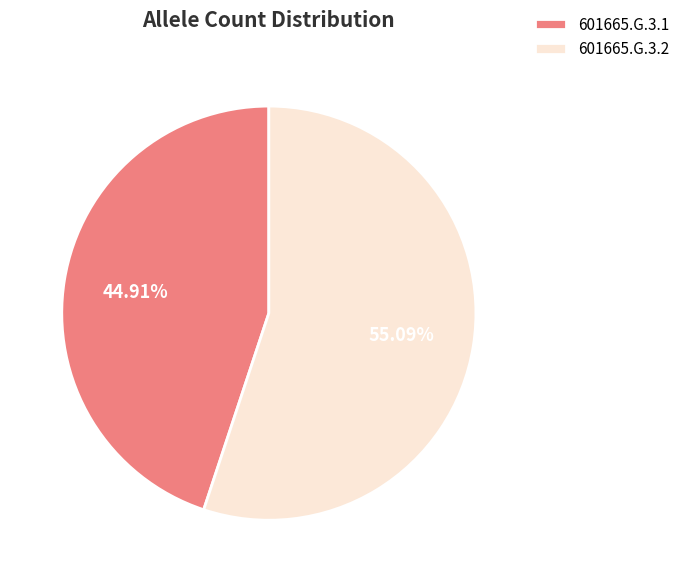

Which category has the biggest portion of the pie?

601665.G.3.2